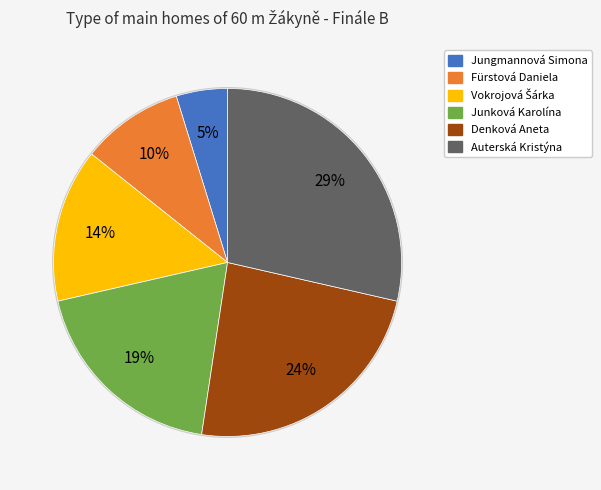

Between Jungmannová Simona and Denková Aneta, which is larger?

Denková Aneta